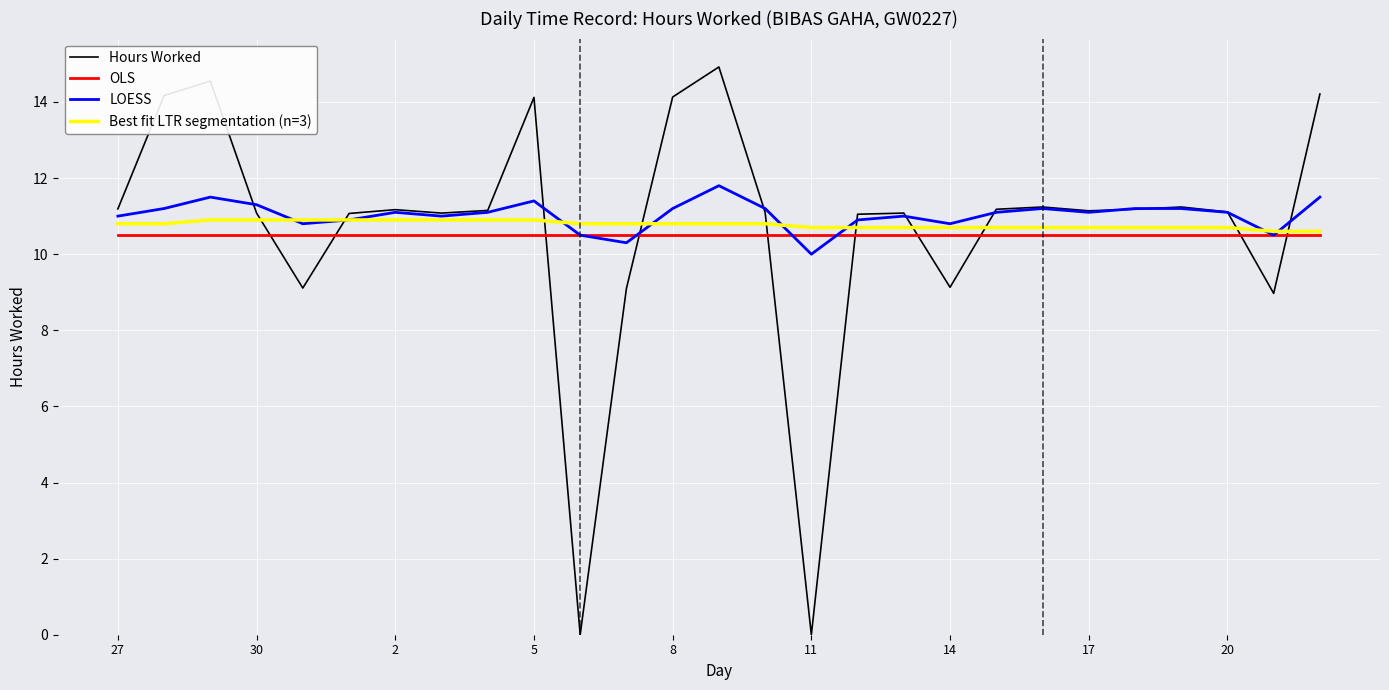

Which series has the widest spread of values?

Hours Worked